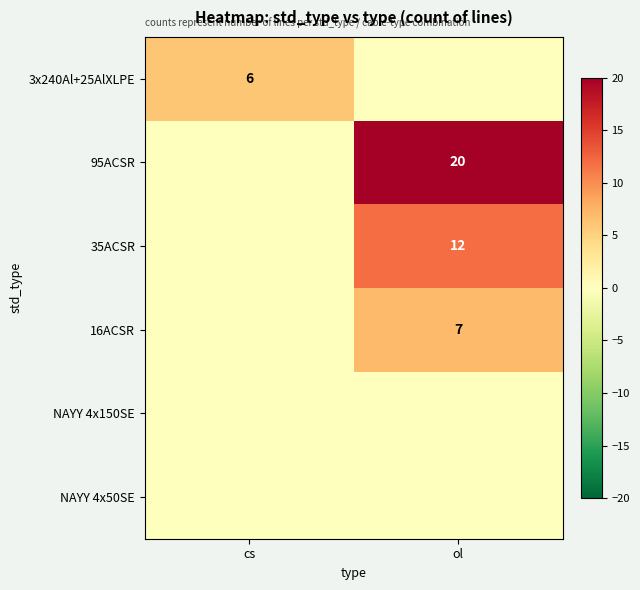

Is it true that 35ACSR equals 12 at ol?

True